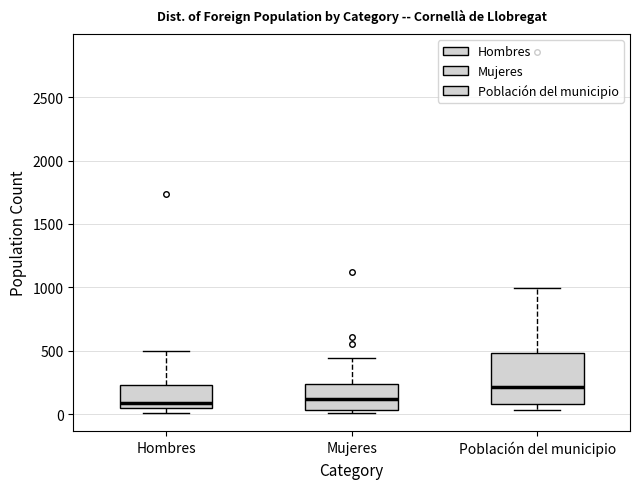

Reading left to right, transcribe this box plot: for each box, give where its median line is, the range the box spans, and where its two whiskers end, as read against the y-axis. The values are not printed on the chart, so give them approximately, as read against the axis.

Hombres: median 100, box 50 to 250, whiskers 0 to 500
Mujeres: median 100, box 50 to 250, whiskers 0 to 450
Población del municipio: median 200, box 100 to 500, whiskers 50 to 1000